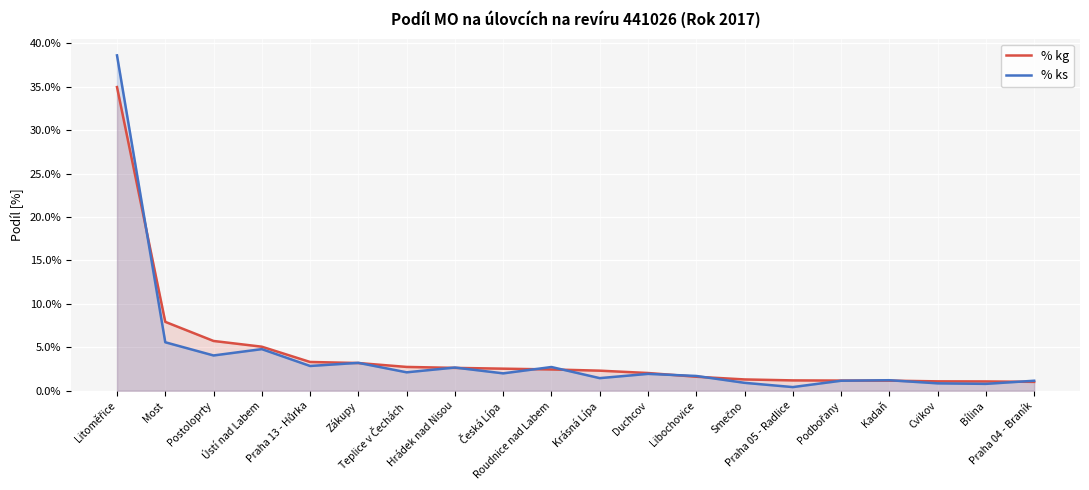

What is the approximate value of % ks at Postoloprty?

4.1